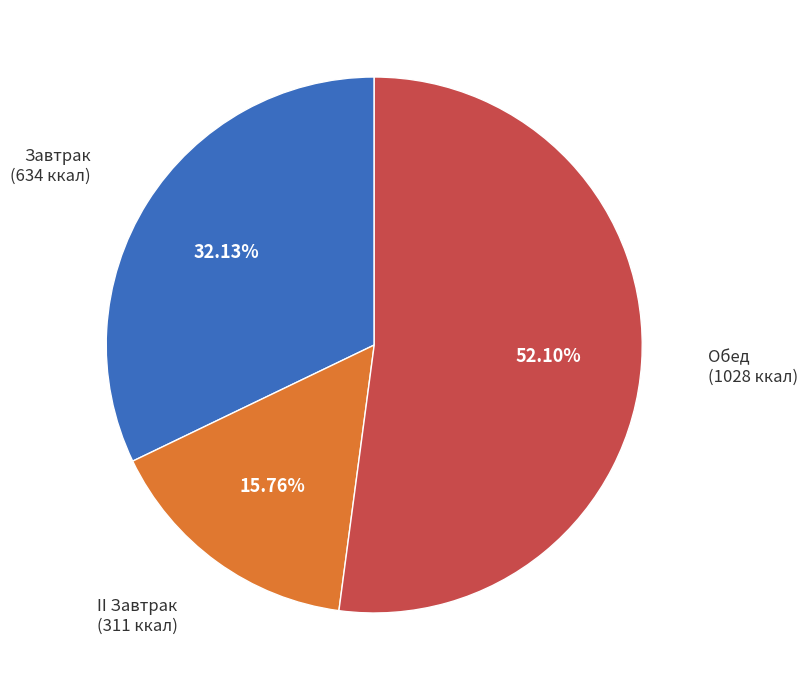

To the nearest percent, what is the difference between the largest and smallest slice percentages?

36%